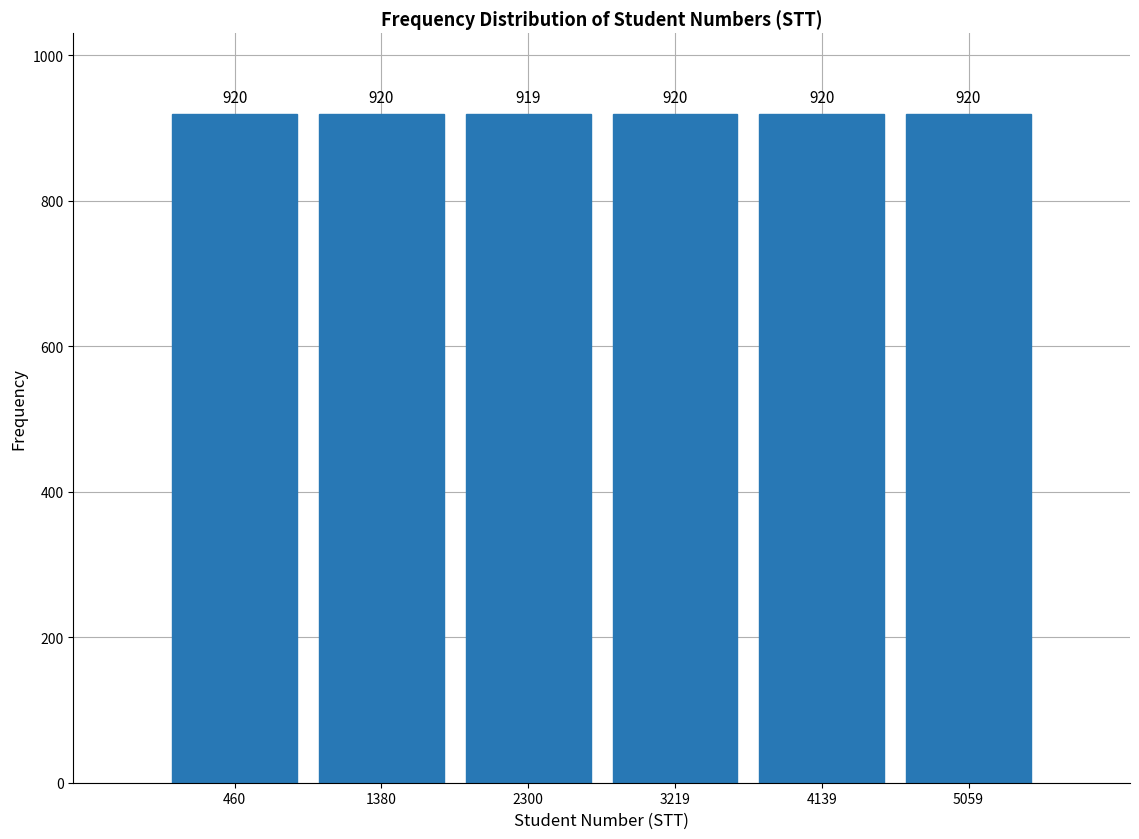

Reading left to right, transcribe this chart: for each bar, give the range it covers on the x-axis and its height. The bar edges are not printed on the chart, so give them approximately, as read against the axis.

0 to 900: 920
900 to 1800: 920
1800 to 2800: 919
2800 to 3700: 920
3700 to 4600: 920
4600 to 5500: 920